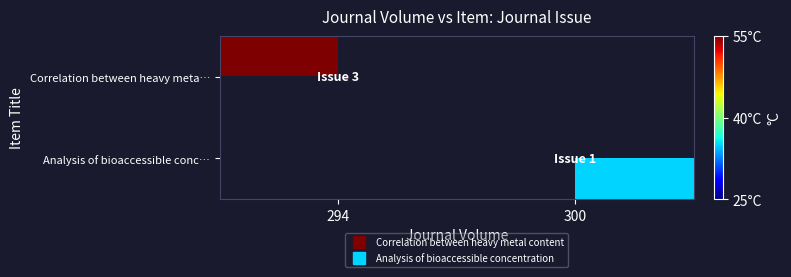

Which has a higher value, 294 or 300?

300